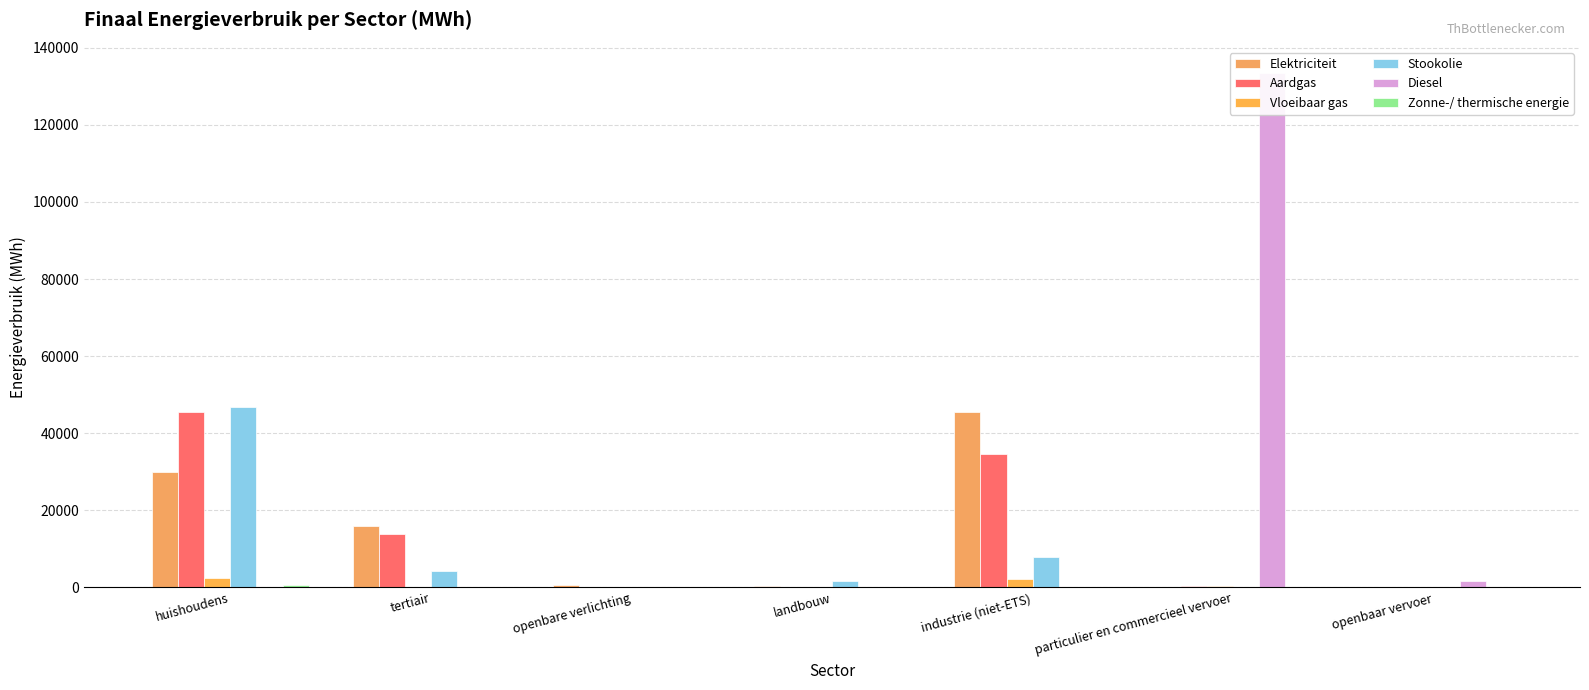

Which has a higher value, tertiair or openbaar vervoer?

tertiair